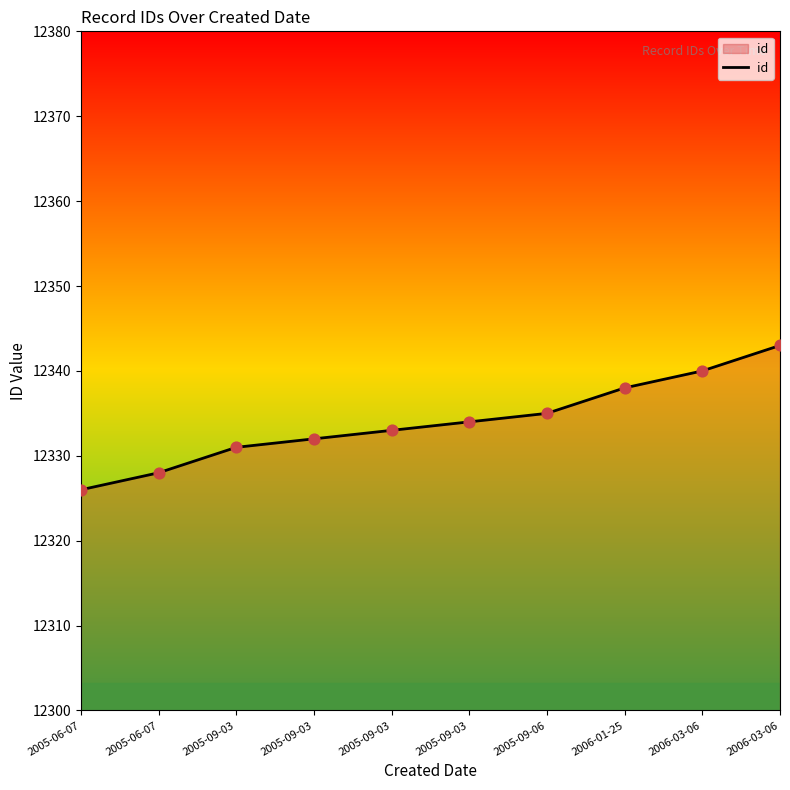

Which has a higher value, 2006-03-06 or 2006-03-06?

2006-03-06